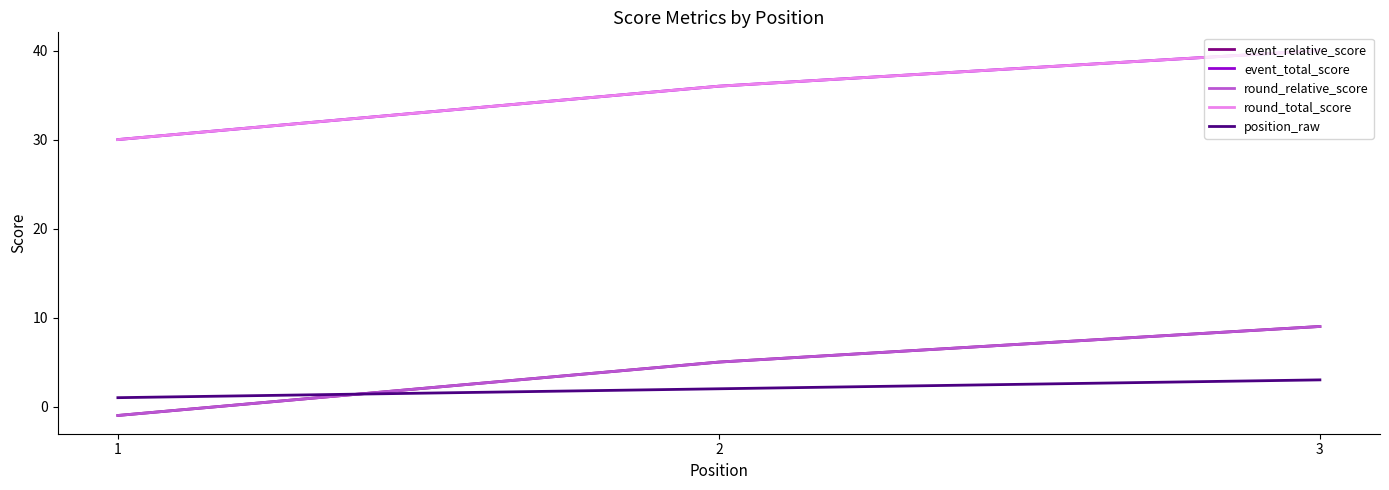

The value of round_relative_score at 2 is 5. True or false?

True